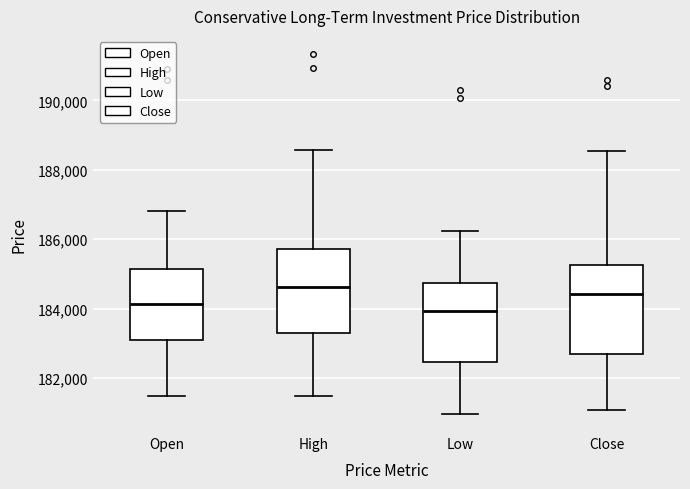

Which box has the lowest median line?

Low